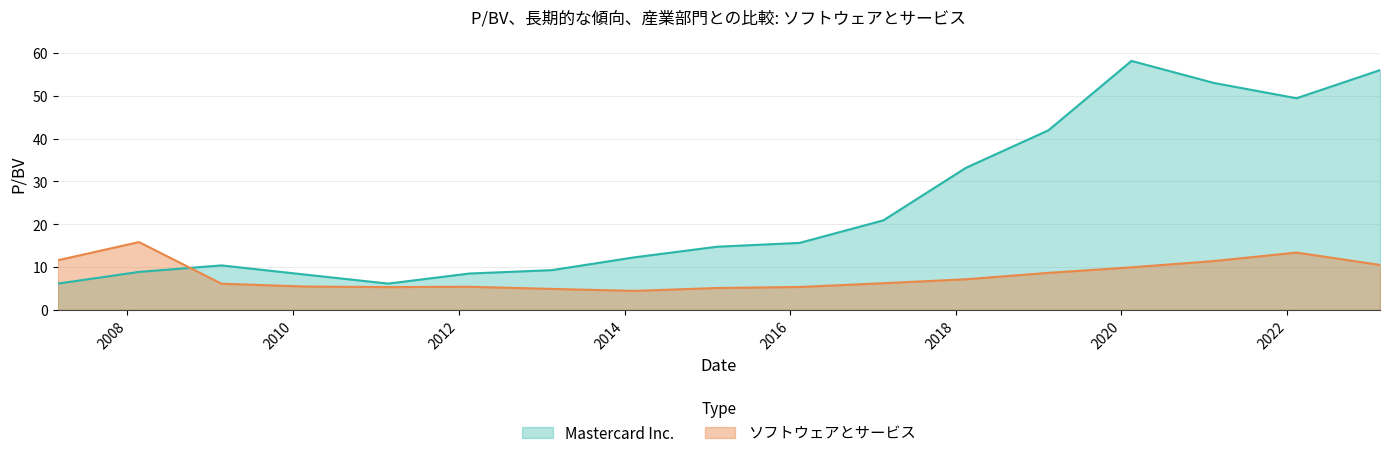

Reading right to left, what are all the values shown in this chart?

Mastercard Inc.: 2023-02-14=56.0	2022-02-11=49.4	2021-02-12=53.0	2020-02-14=58.1	2019-02-13=41.9	2018-02-14=33.2	2017-02-15=20.9	2016-02-12=15.6	2015-02-13=14.7	2014-02-14=12.3	2013-02-14=9.3	2012-02-16=8.5	2011-02-24=6.1	2010-02-18=8.3	2009-02-19=10.4	2008-02-21=8.9	2007-02-28=6.1
ソフトウェアとサービス: 2023-02-14=10.5	2022-02-11=13.4	2021-02-12=11.4	2020-02-14=9.9	2019-02-13=8.6	2018-02-14=7.1	2017-02-15=6.2	2016-02-12=5.3	2015-02-13=5.1	2014-02-14=4.4	2013-02-14=4.9	2012-02-16=5.4	2011-02-24=5.3	2010-02-18=5.5	2009-02-19=6.1	2008-02-21=15.8	2007-02-28=11.6